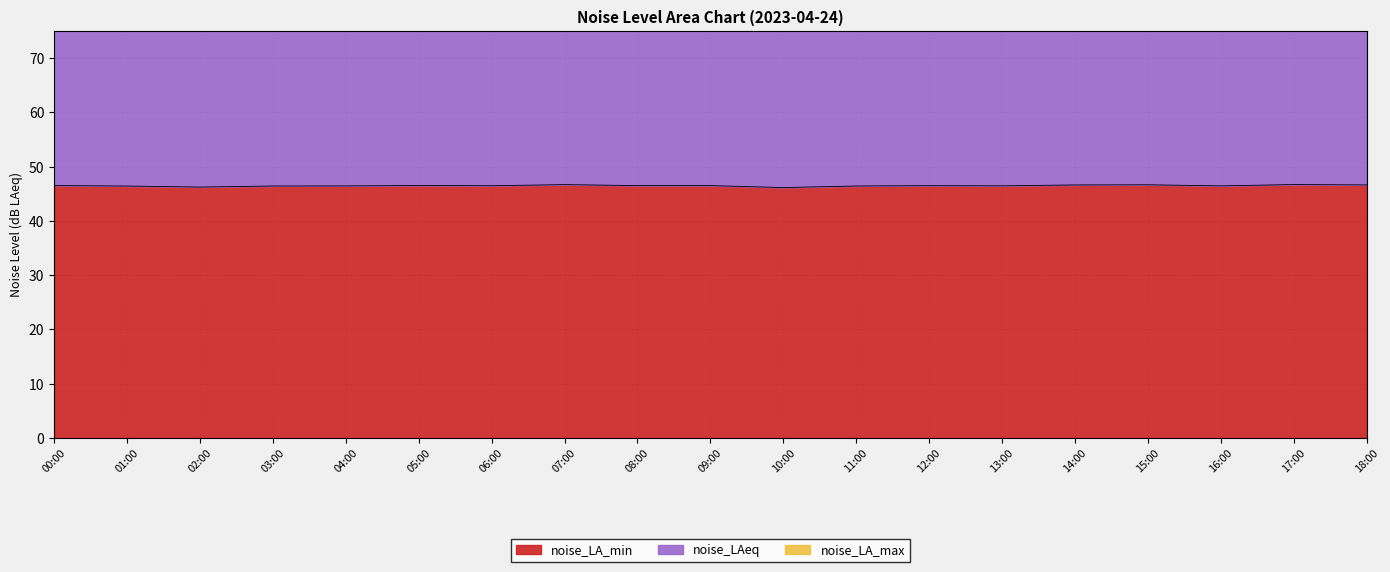

True or false: noise_LA_min has more than 0 points higher than both neighbors.

True